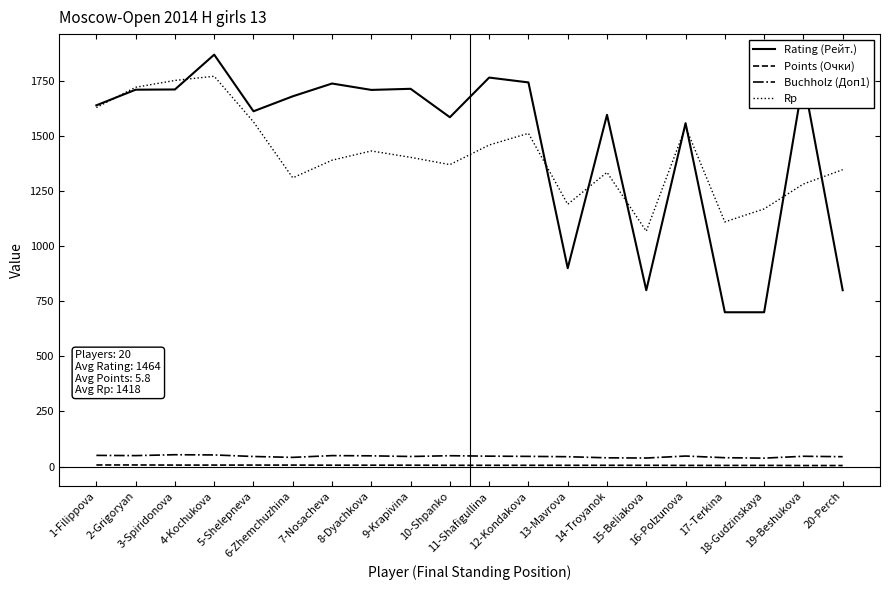

How many interior local peaks does the Rp series have?

5